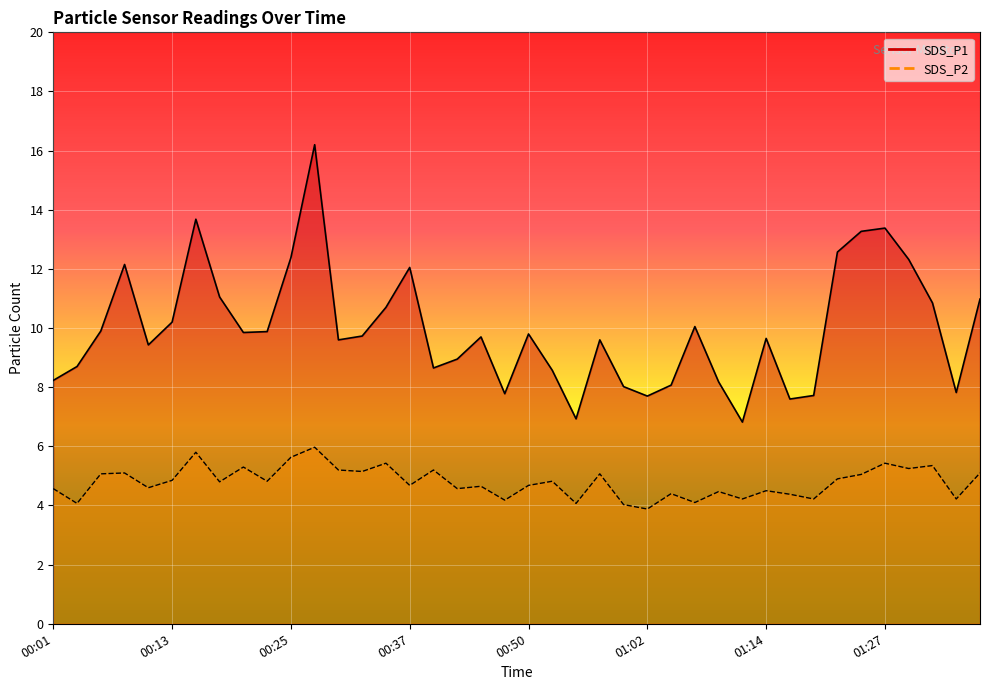

What is the difference between the SDS_P1 values at 00:40 and 00:37?

3.4